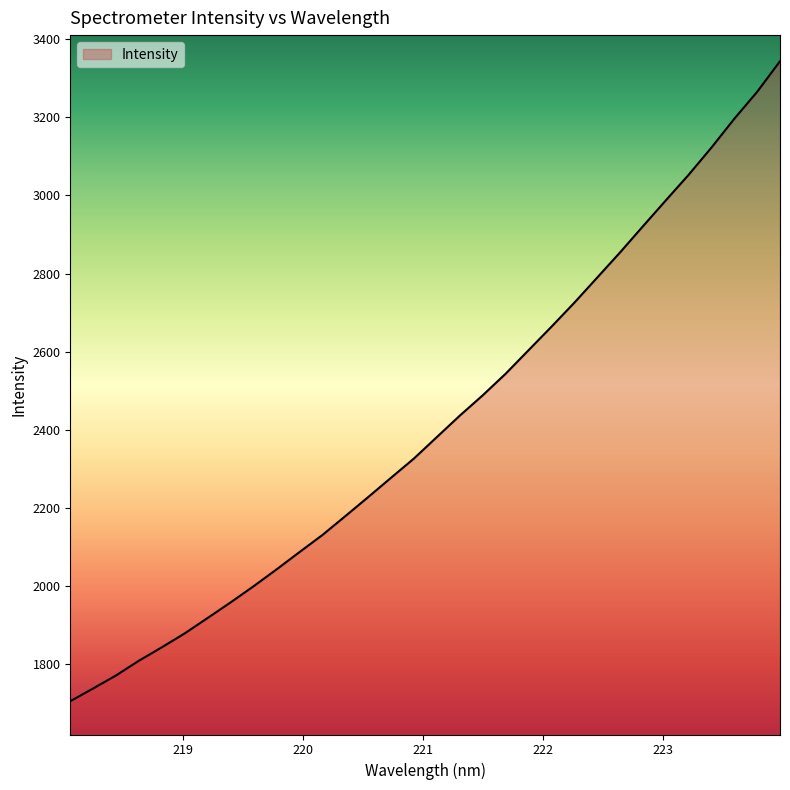

What is the maximum value shown in the chart?

3343.7